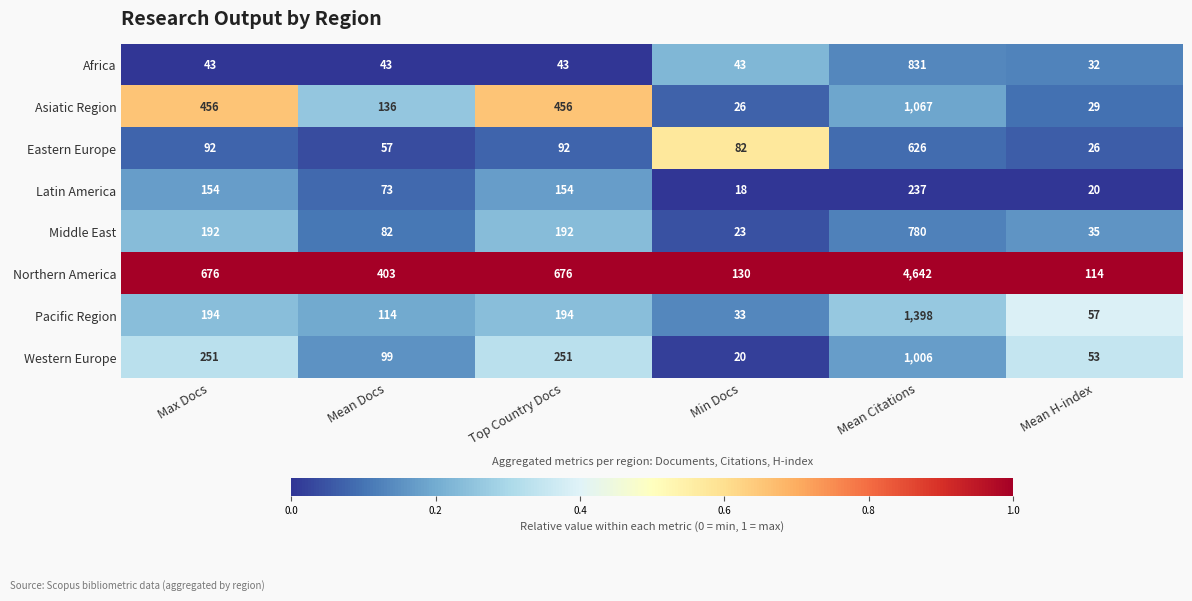

What is the highest value of the Africa series?

831